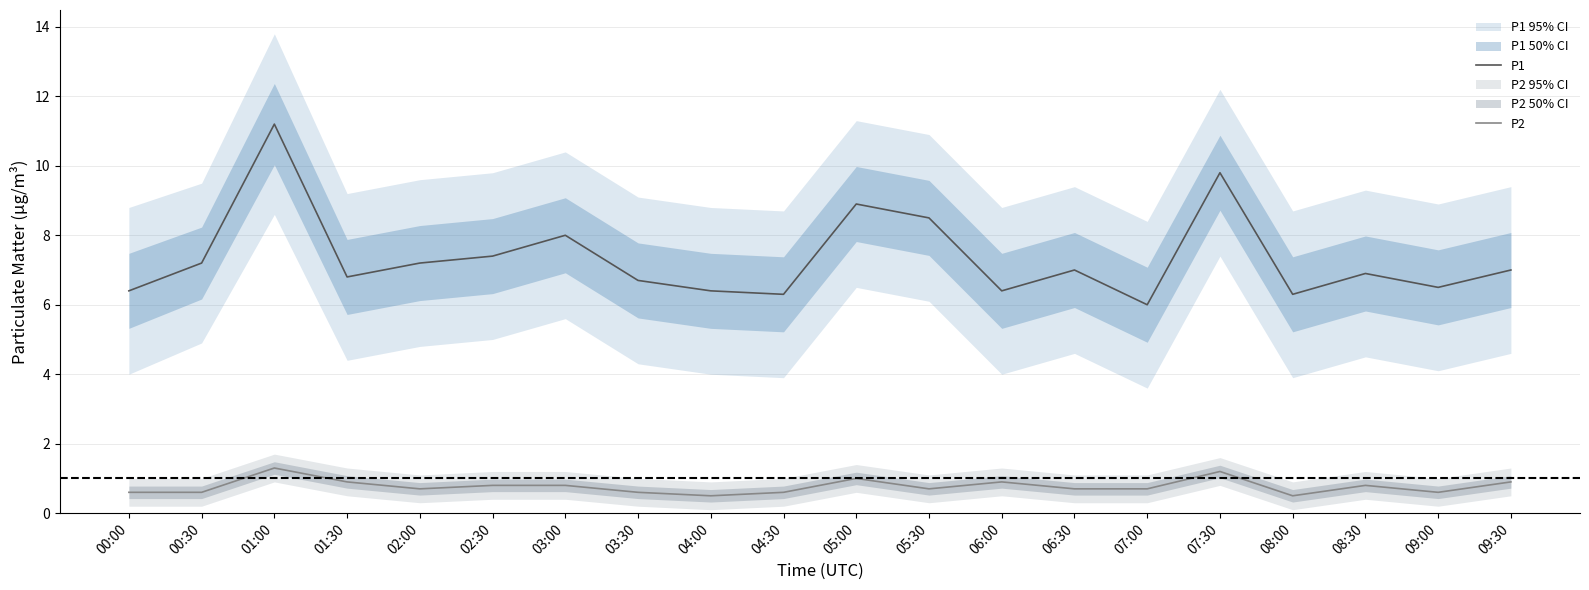

How many values in the P1 series are below 7?

10